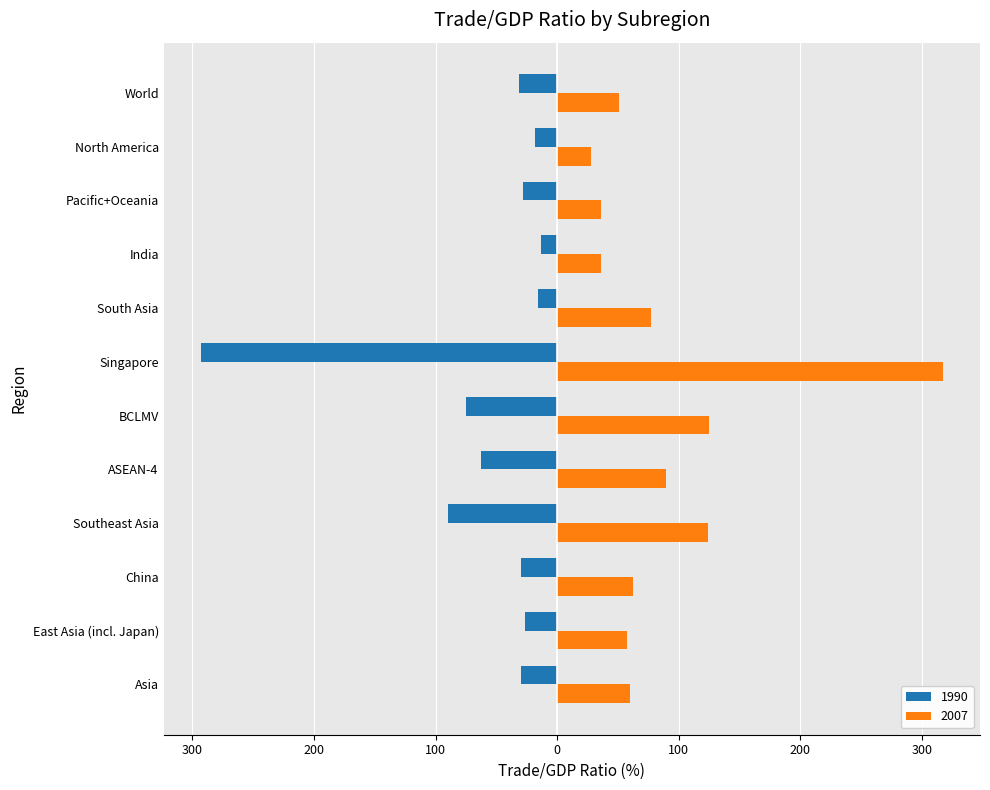

Which series changed the most between Asia and East Asia (incl. Japan)?

1990